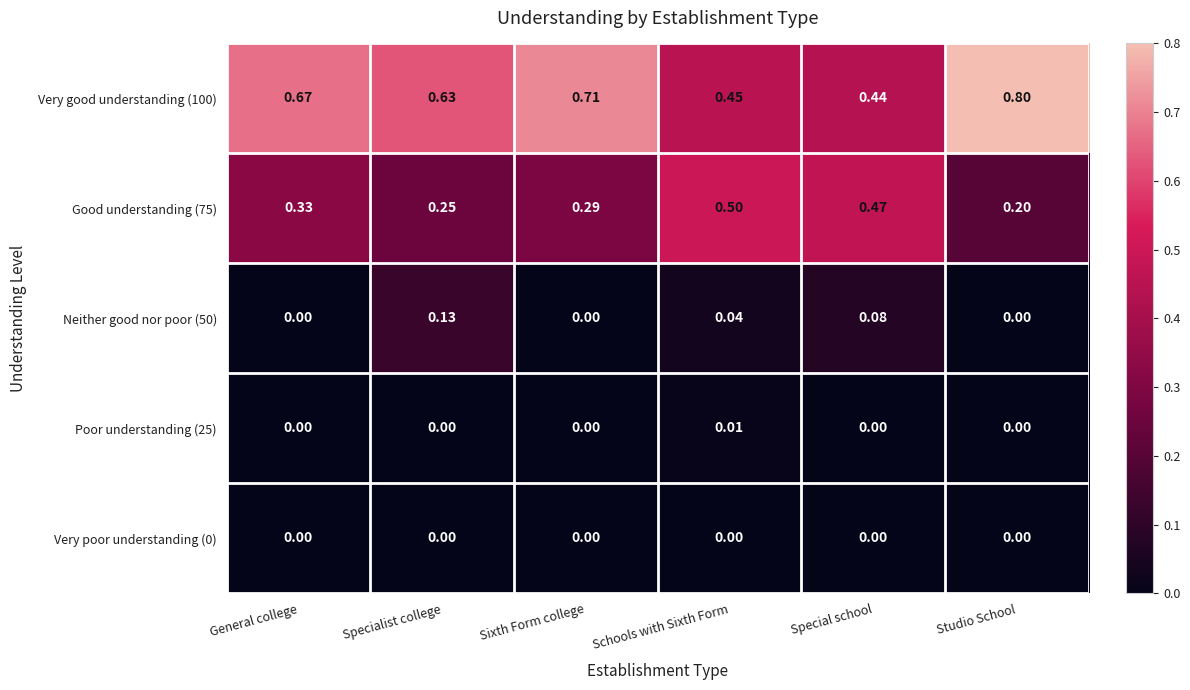

Is the value of Neither good nor poor (50) at Special school greater than the value of Good understanding (75) at Sixth Form college?

No